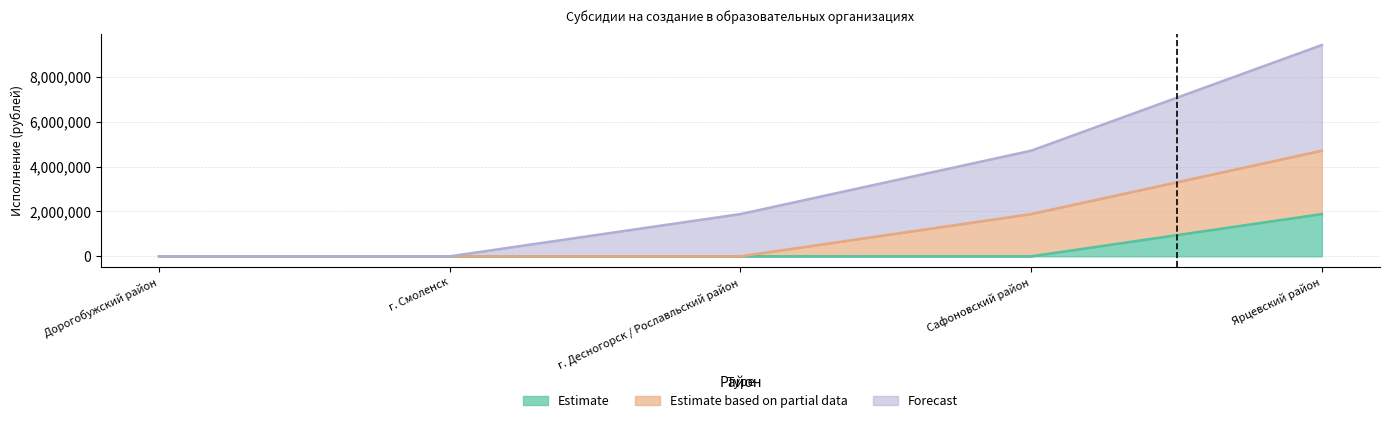

What is the average value of the Estimate based on partial data series?

941840